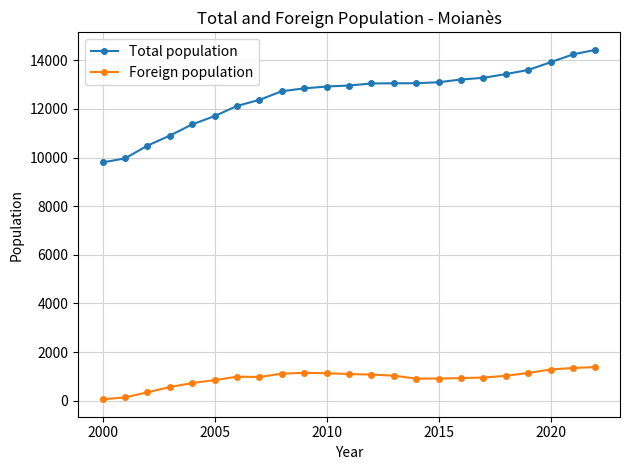

Which series has the largest total across all categories?

Total population